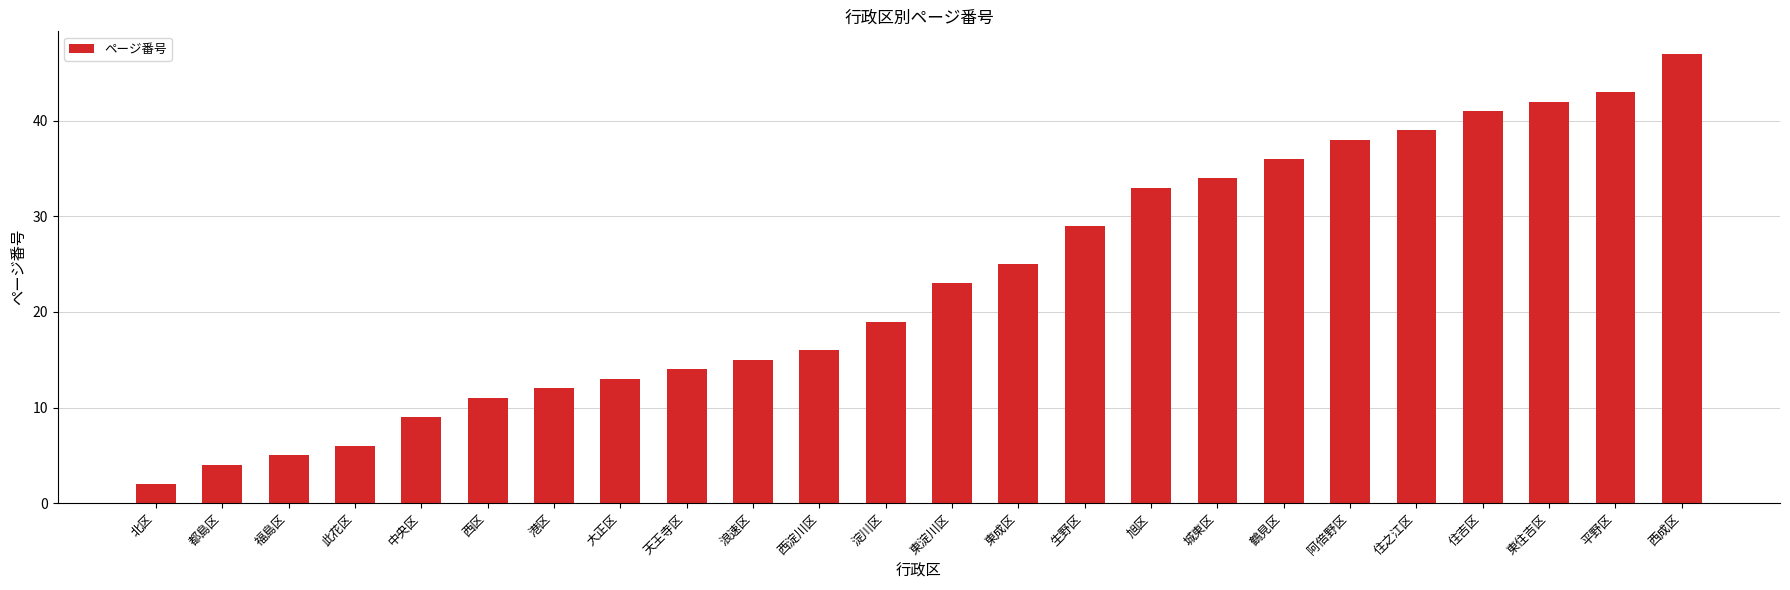

Which has a higher value, 西区 or 阿倍野区?

阿倍野区